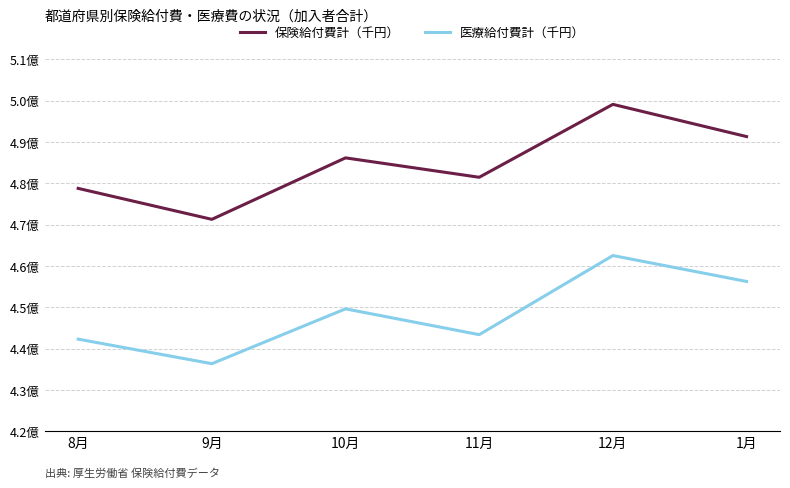

What are all the series names shown in the legend?

保険給付費計（千円）, 医療給付費計（千円）